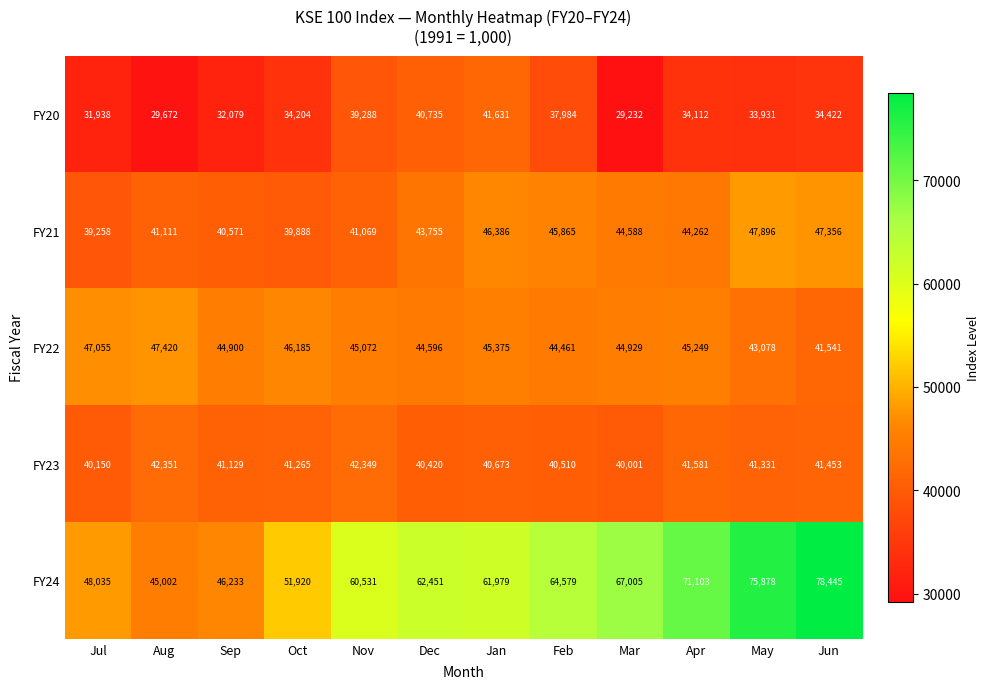

Is the value of FY23 at Dec greater than the value of FY22 at Jan?

No